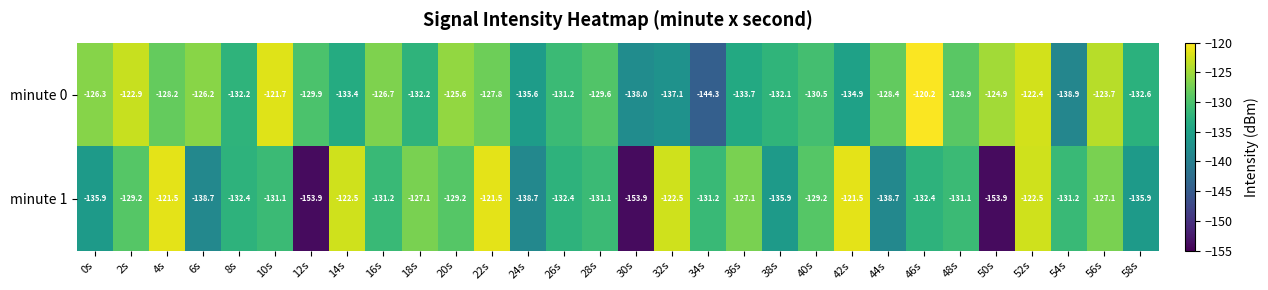

How many data points does each series have?

30